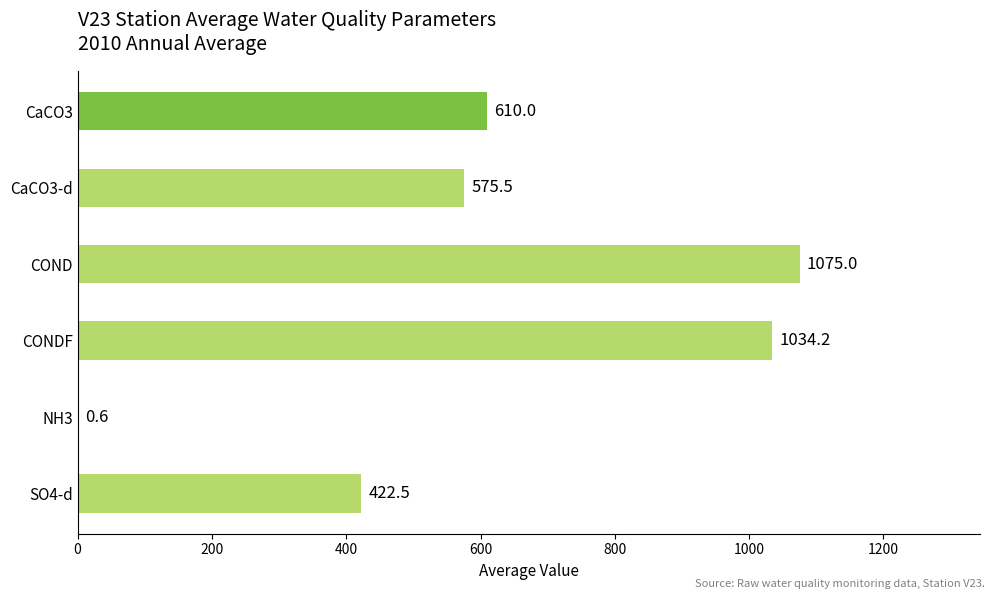

What is the sum of the values at CaCO3 and SO4-d?

1032.5